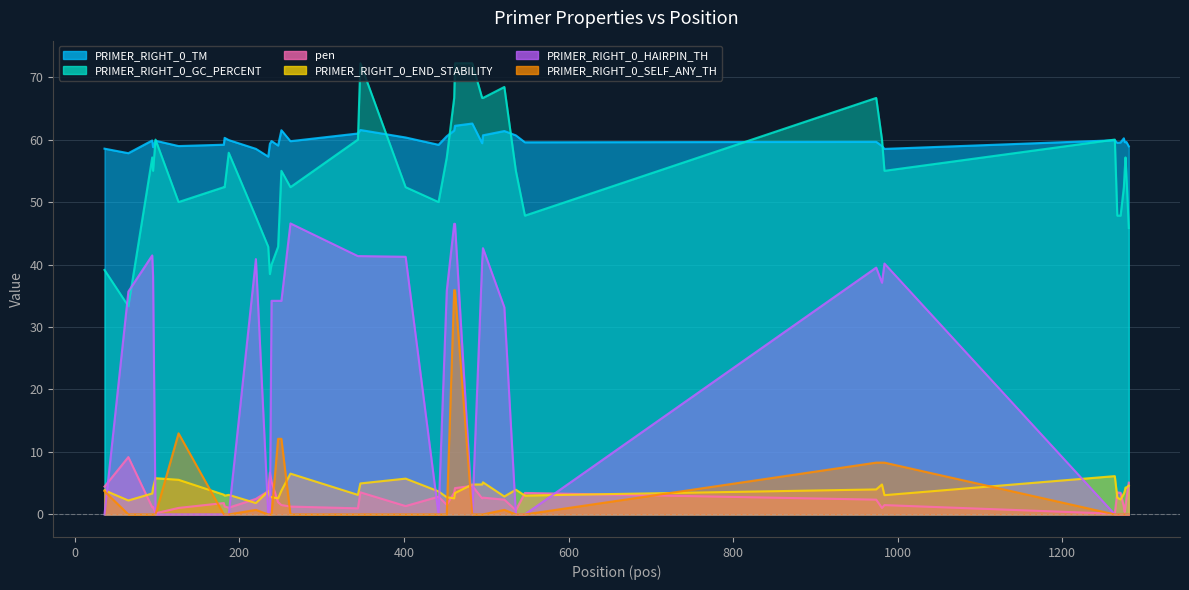

Between 1275 and 462, which is larger?

462